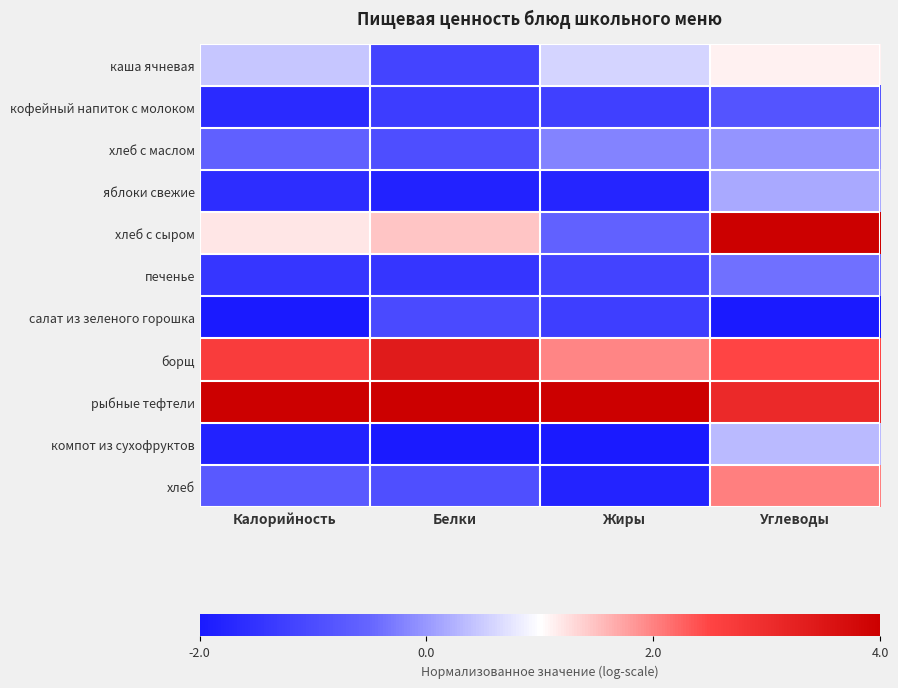

Which label corresponds to the smallest value in the chart?

Калорийность